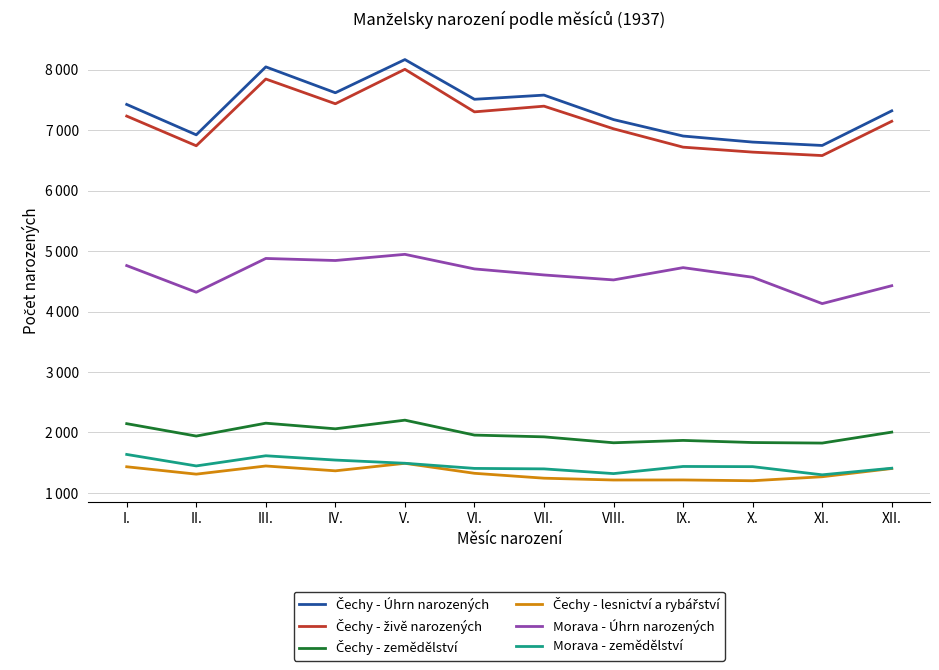

How many values in the Morava - Úhrn narozených series are below 4706?

6